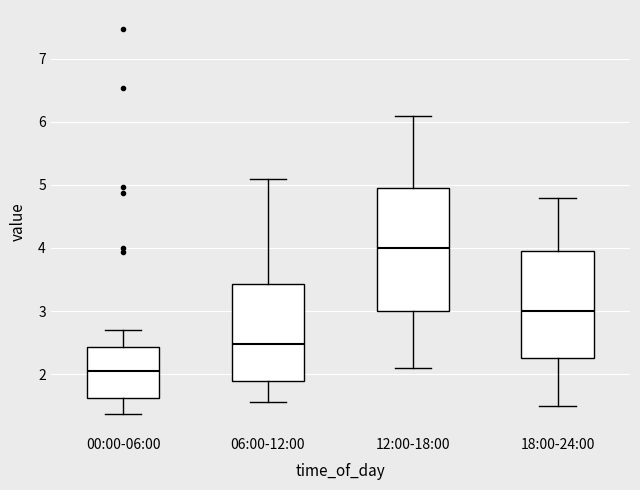

Which box is the tallest, from its lower edge to its upper edge?

12:00-18:00